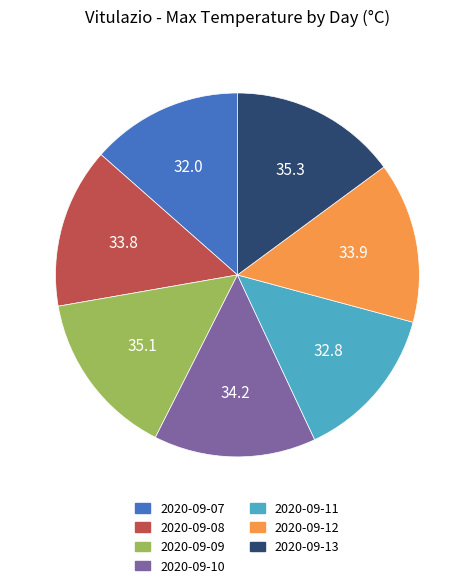

What is the ratio of the value at 2020-09-13 to the value at 2020-09-12?

1.0